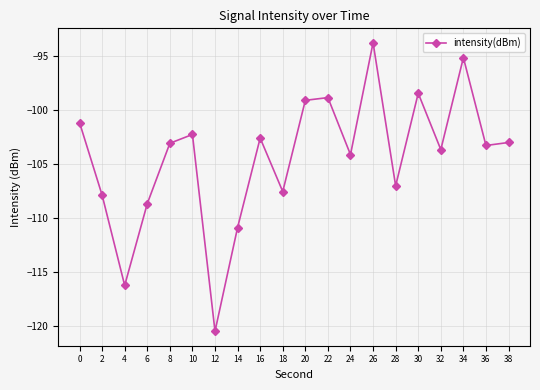

At which category does the data reach its first local peak?

10